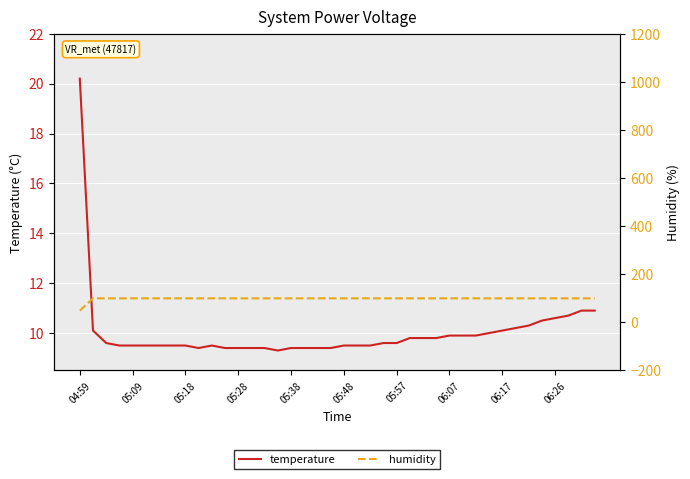

Which category has the highest value in the temperature series?

04:59